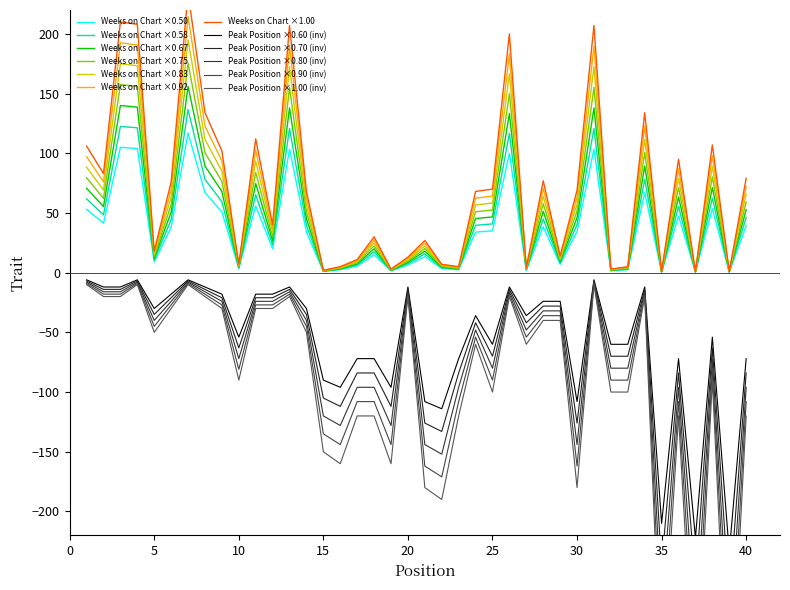

What is the value of the Weeks on Chart point at the 10th from the left?

5.8